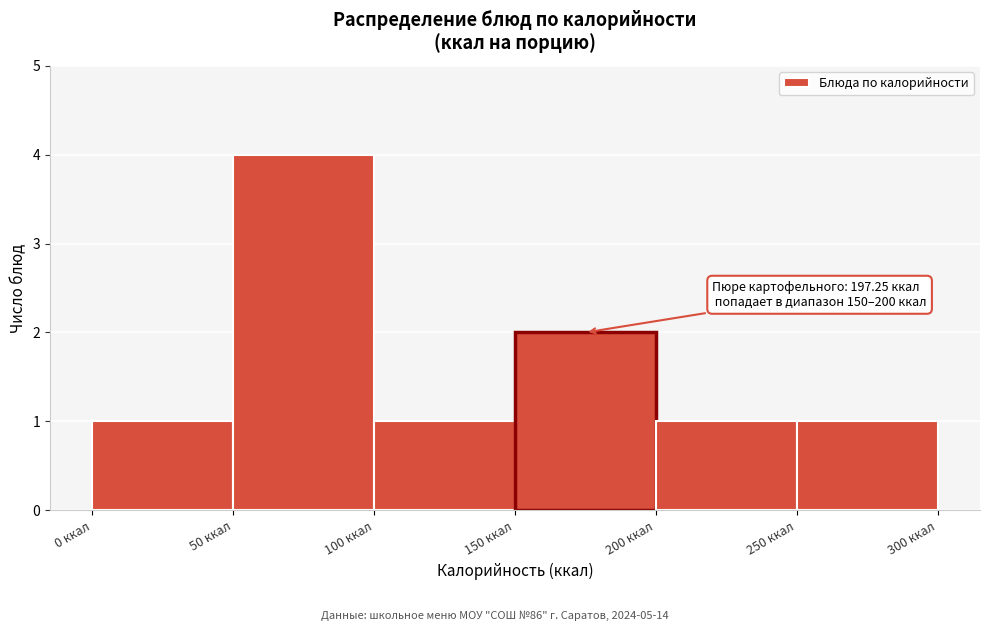

Which range on the x-axis has the tallest bar?

50 to 100